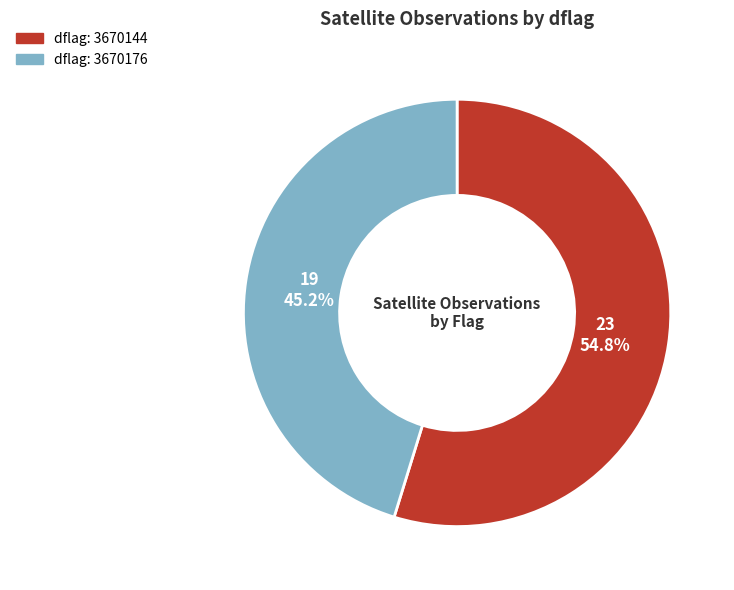

Does dflag: 3670176 represent more than half of the total?

No